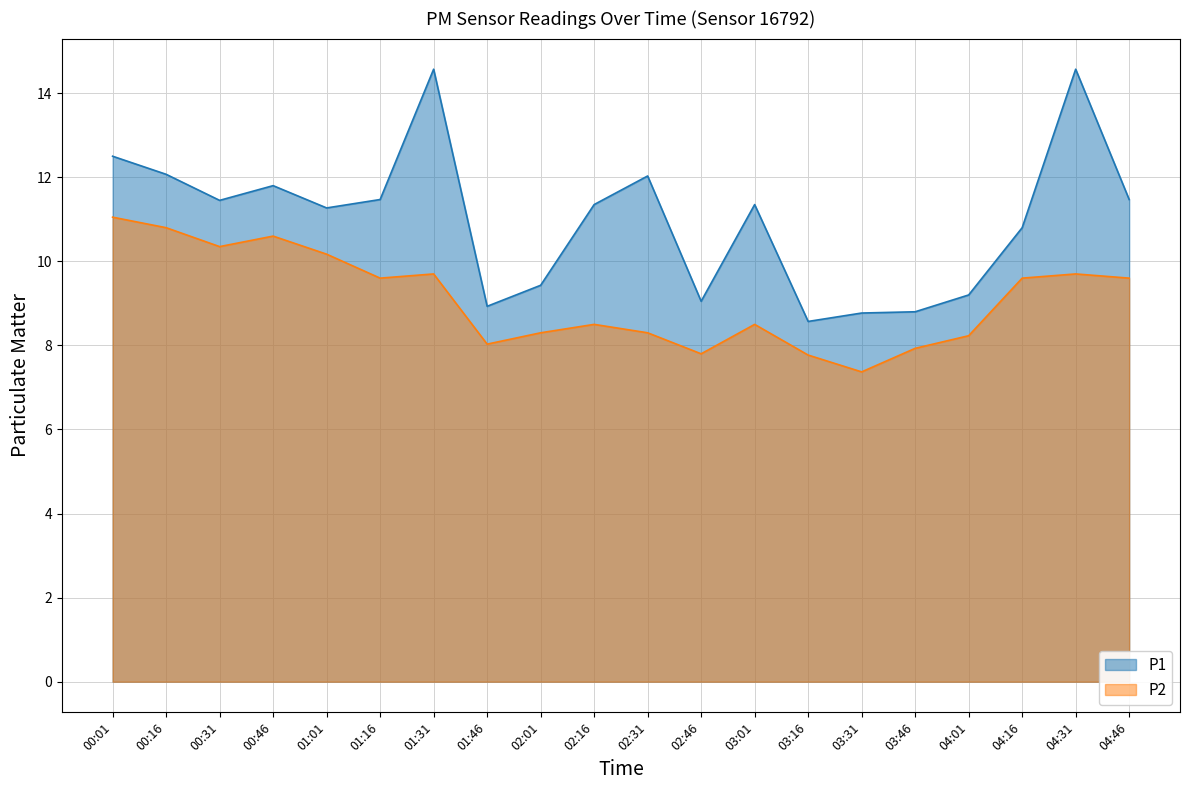

How many values in the P1 series exceed 11?

12